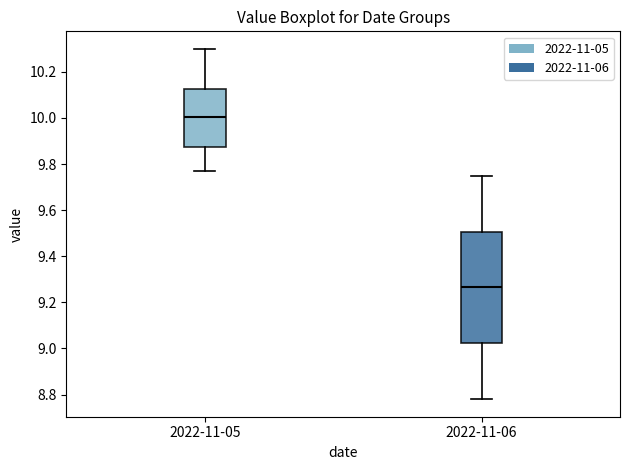

Where does the lower whisker of the box for 2022-11-06 end on the y-axis? The values are not printed on the chart, so give them approximately, as read against the axis.

8.78